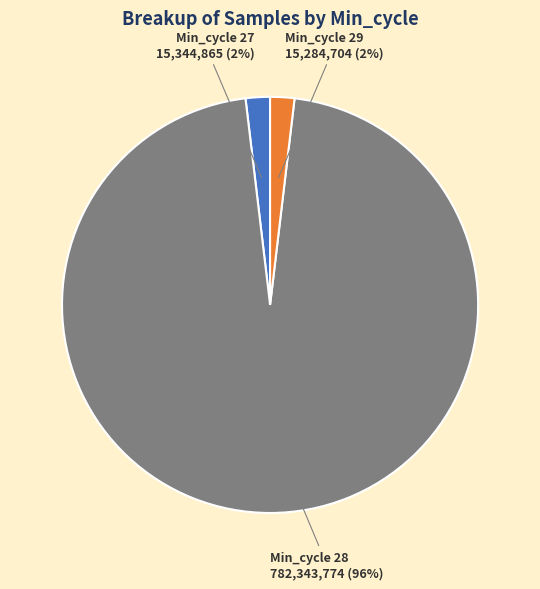

To the nearest percent, what is the average slice percentage?

33%